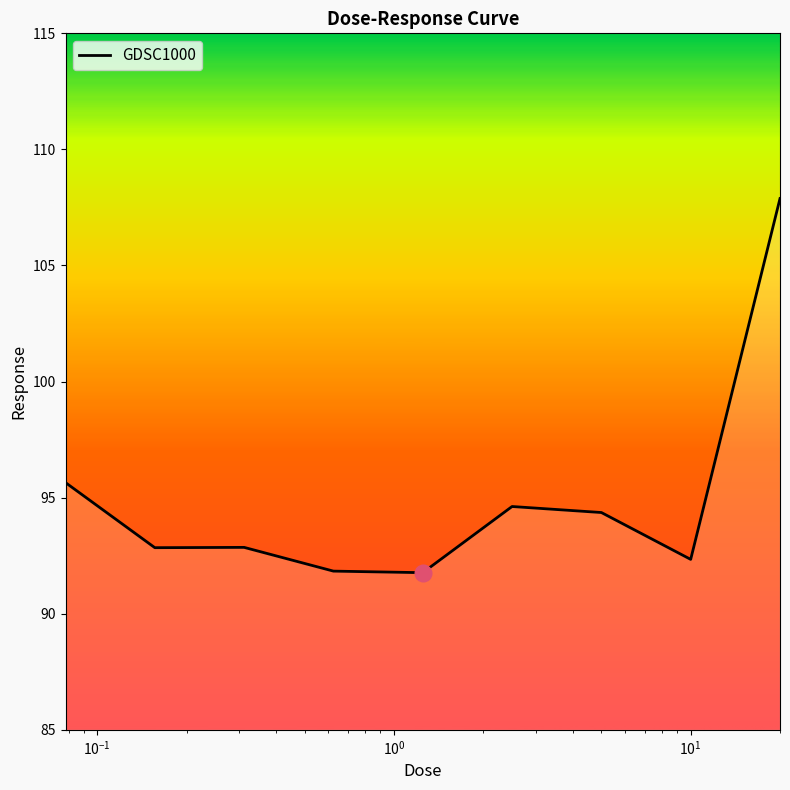

How many series are shown in this chart?

1